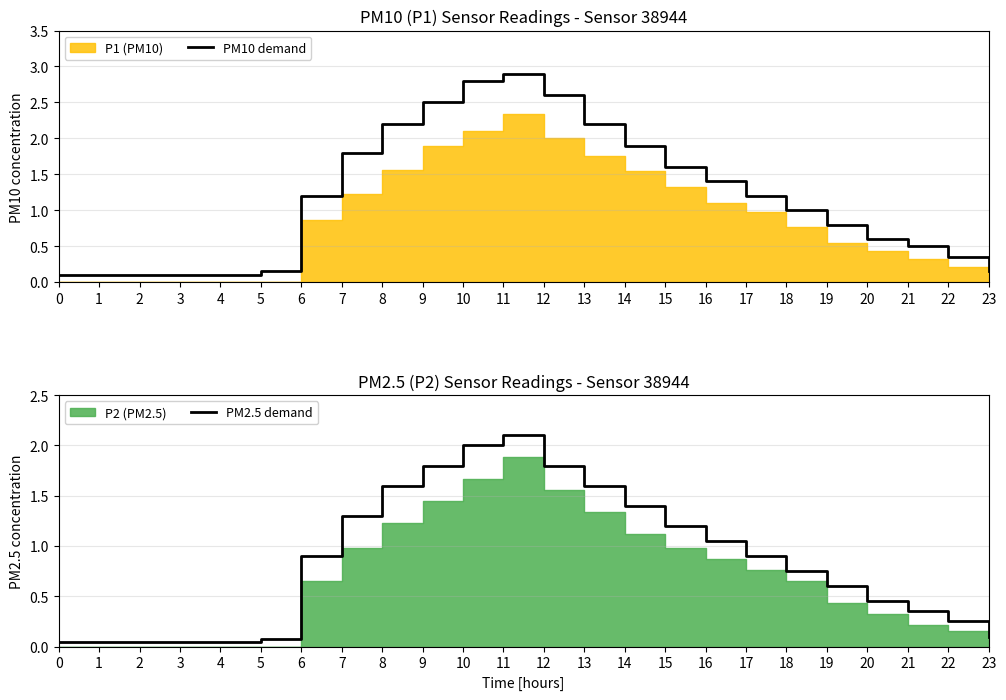

Where is PM10 demand nearest to the value 1?

18